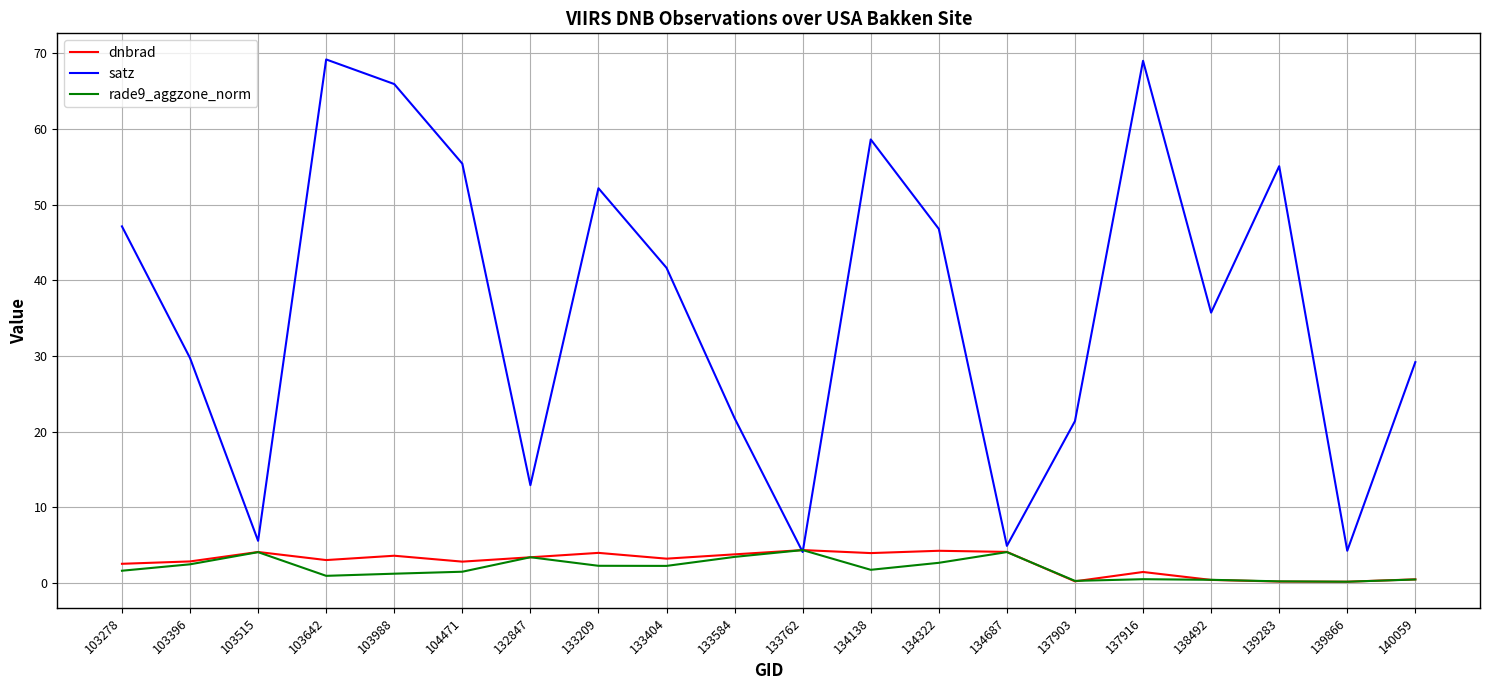

What is the total value across all series at 134322?

53.7